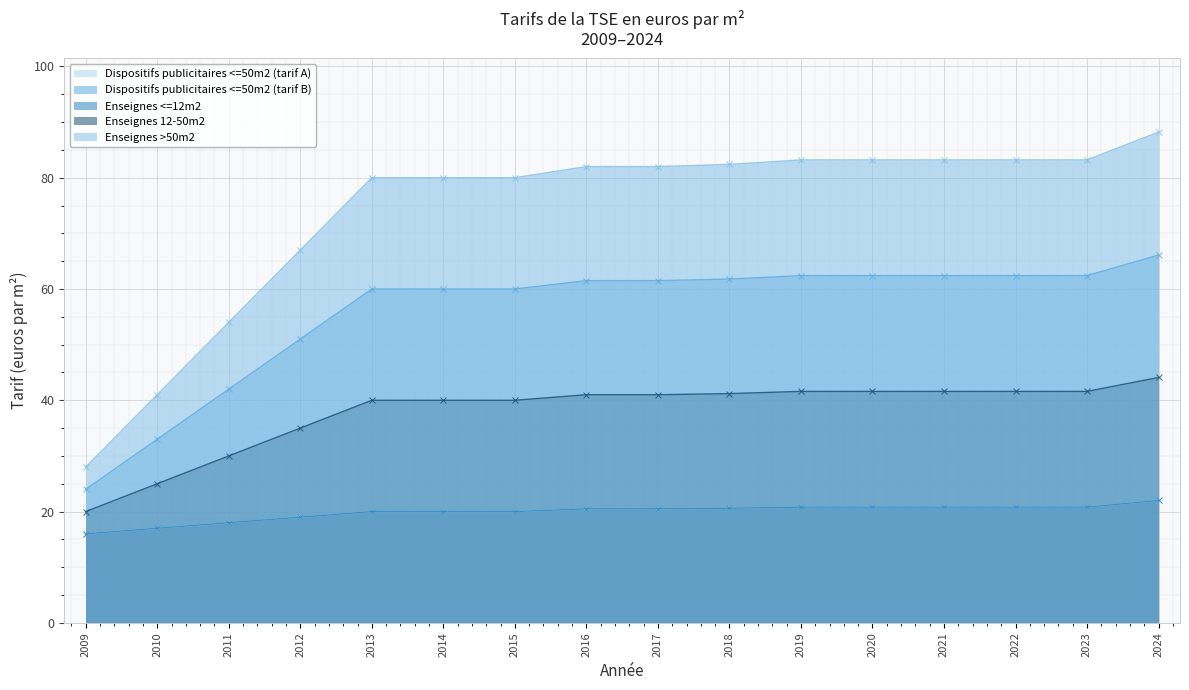

Which series has the widest spread of values?

Enseignes >50m2